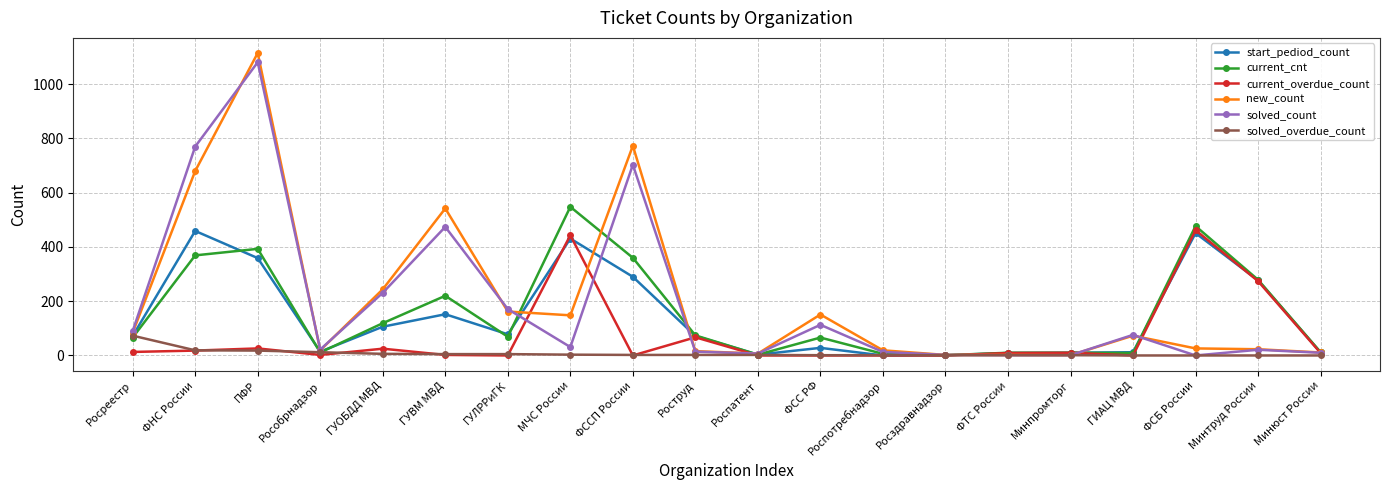

What is the sum of all solved_overdue_count values?

152